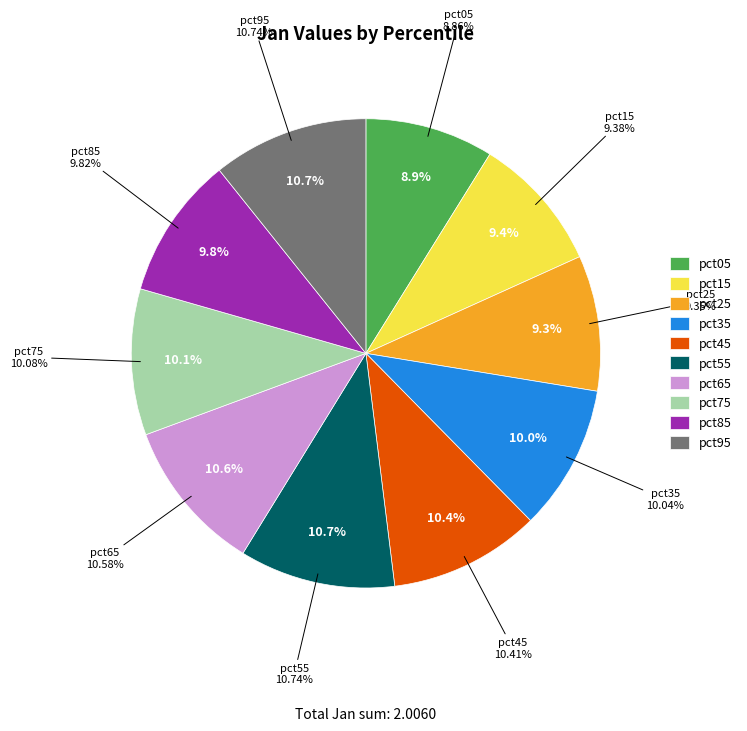

Which category has the biggest portion of the pie?

pct55